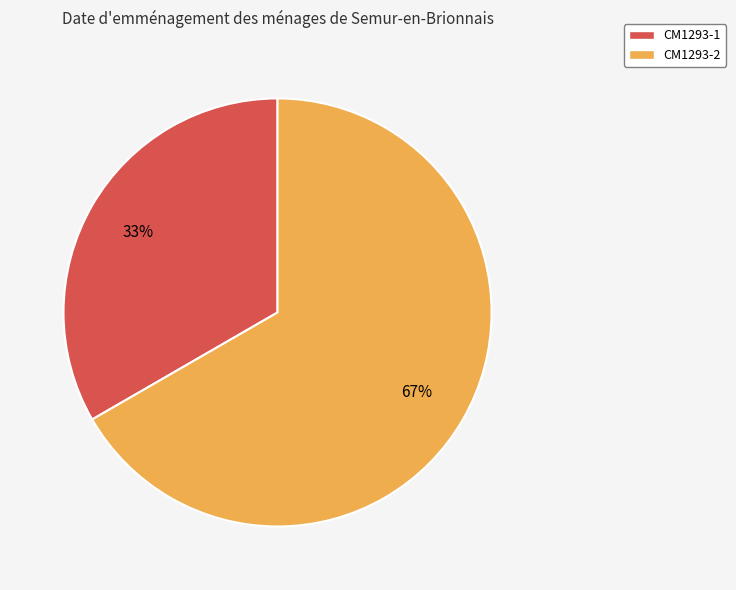

To the nearest percent, what percentage of the pie is CM1293-2?

67%